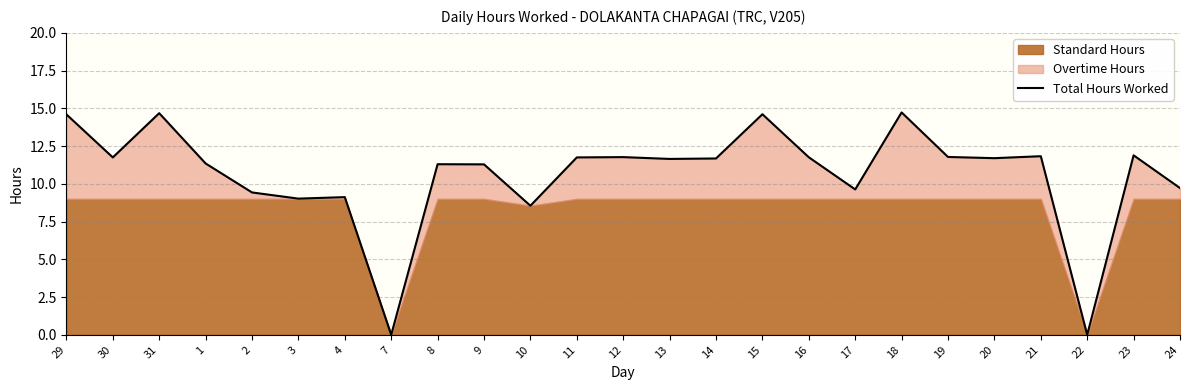

Is it true that the value at 20 is 18.0?

False